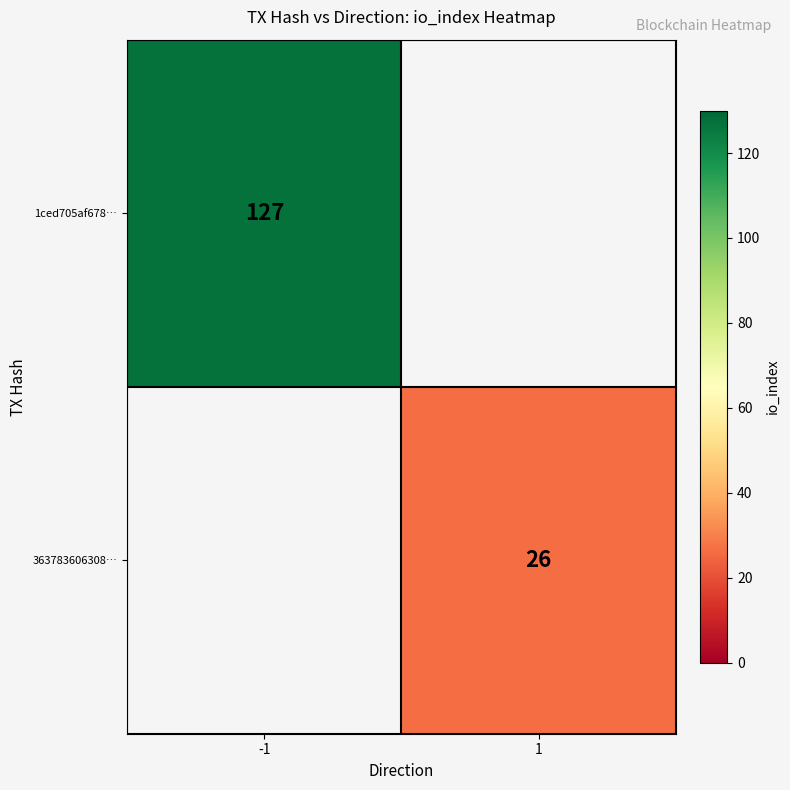

The value of 1ced705af678… at -1 is 167.7. True or false?

False